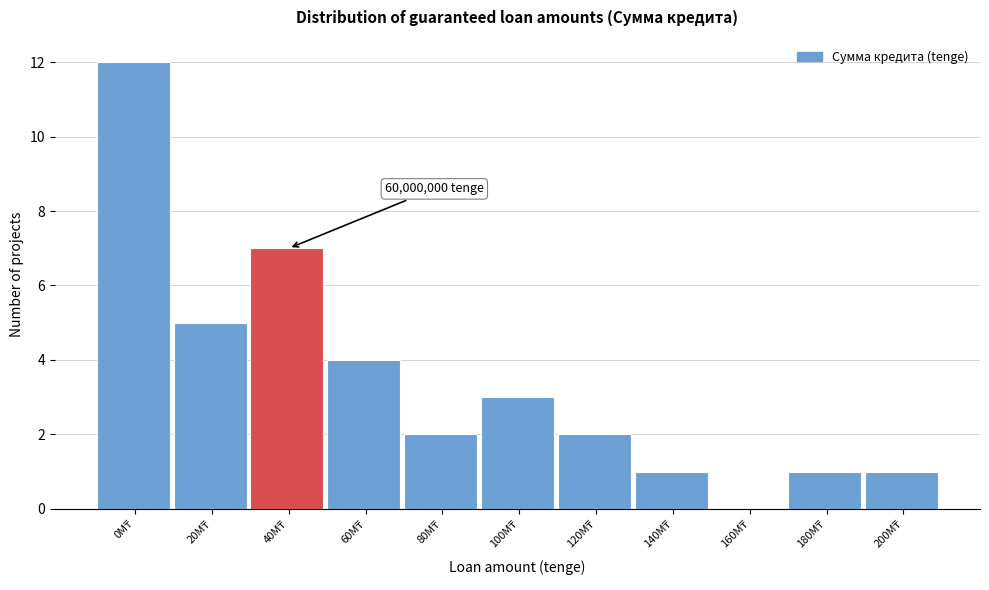

What is the maximum value shown in the chart?

12